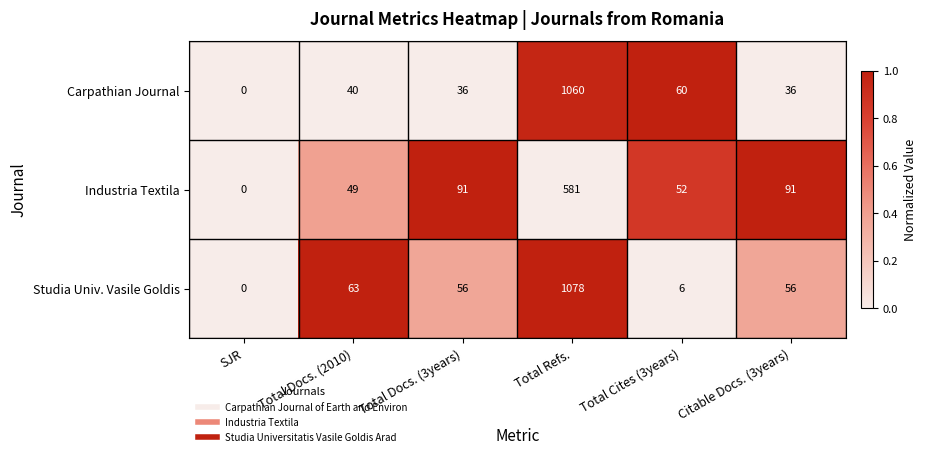

Rank the series by their maximum value, from lowest to highest.

Industria Textila, Carpathian Journal, Studia Univ. Vasile Goldis